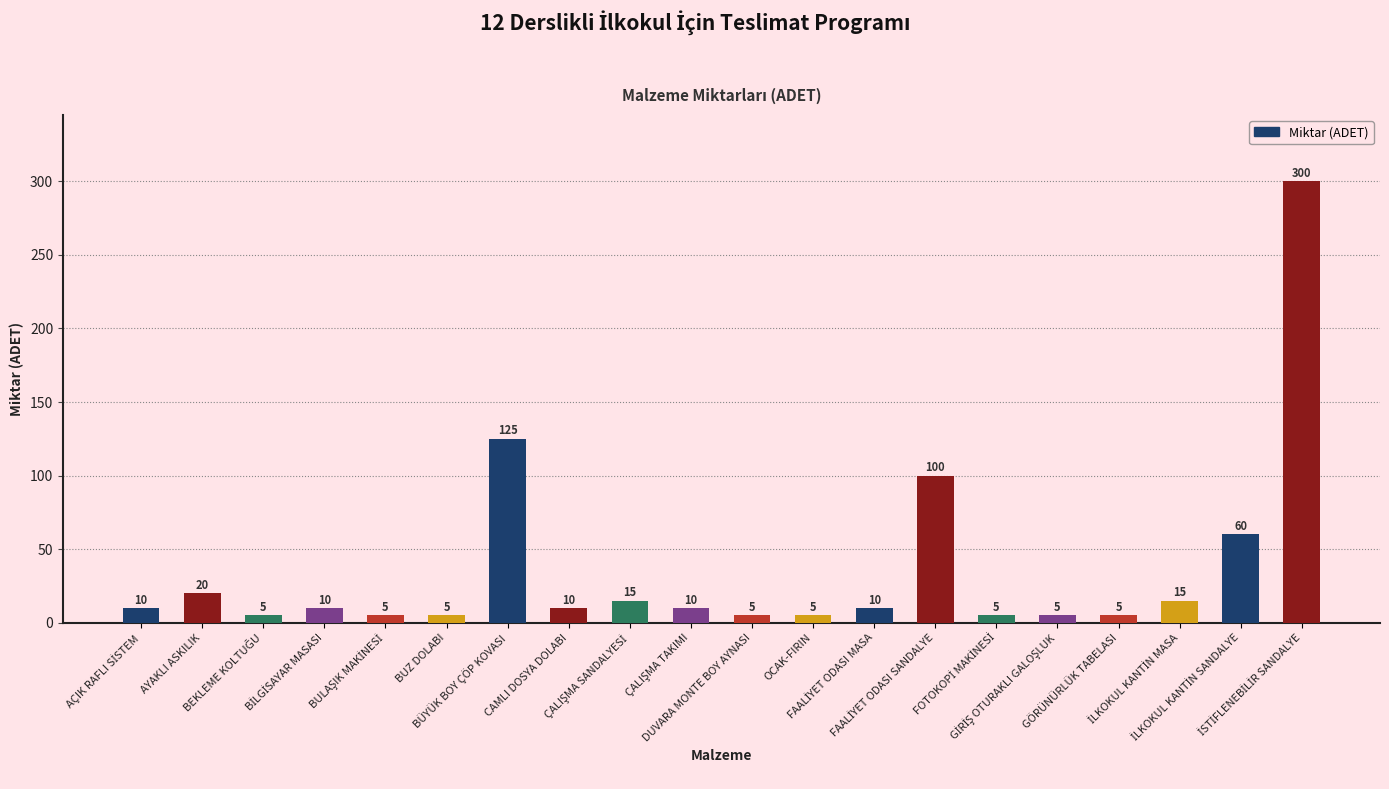

What is the value of the 14th bar from the left?

100